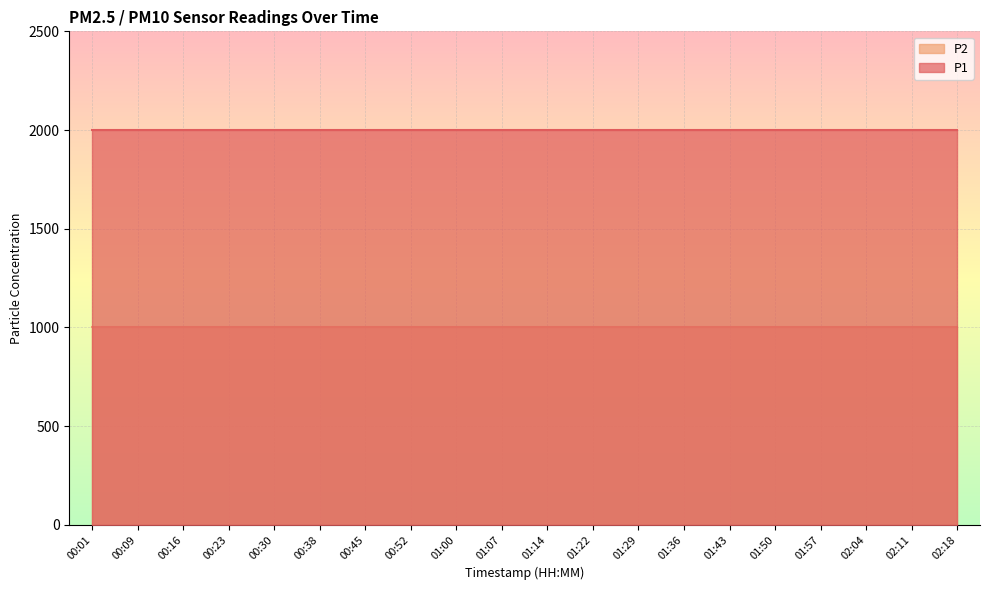

At which label is P1 closest to 1999?

00:01